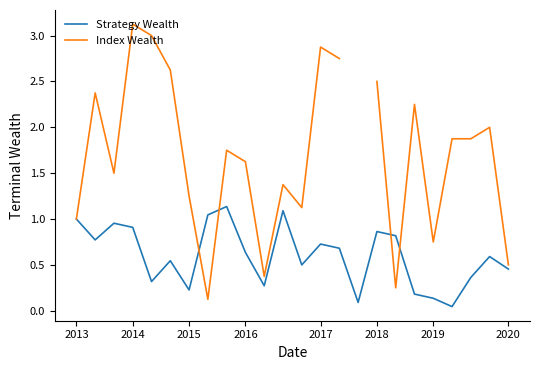

True or false: Strategy Wealth has a value of 0.6 at 22.

True